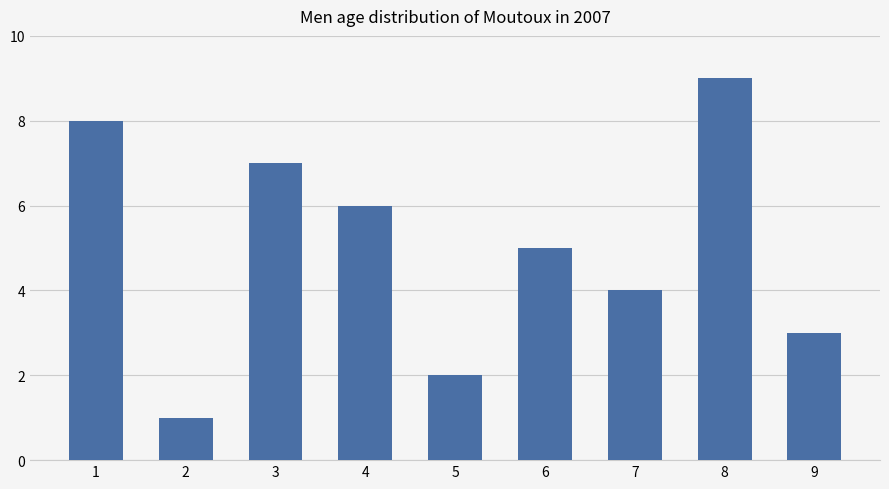

Does the chart contain any negative values?

No